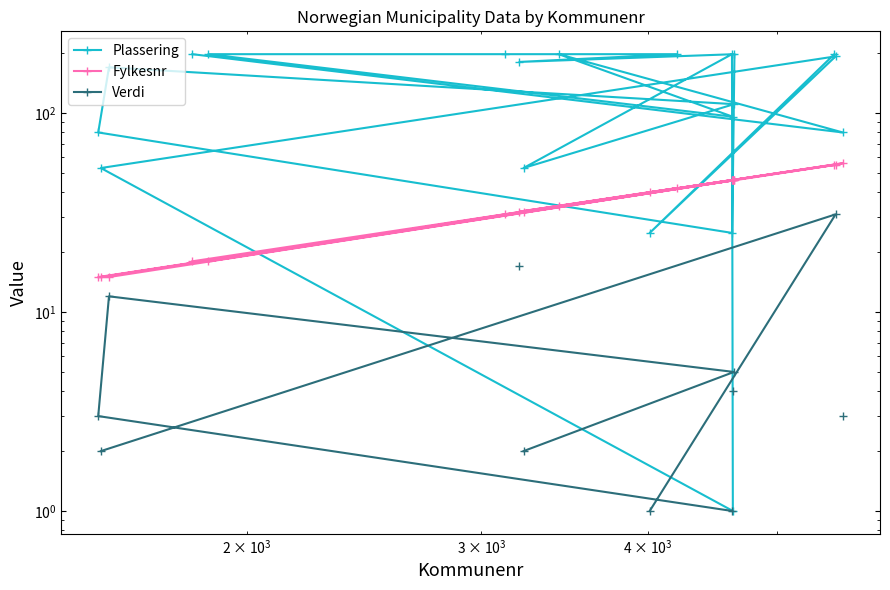

What is the greatest value displayed?

198.0